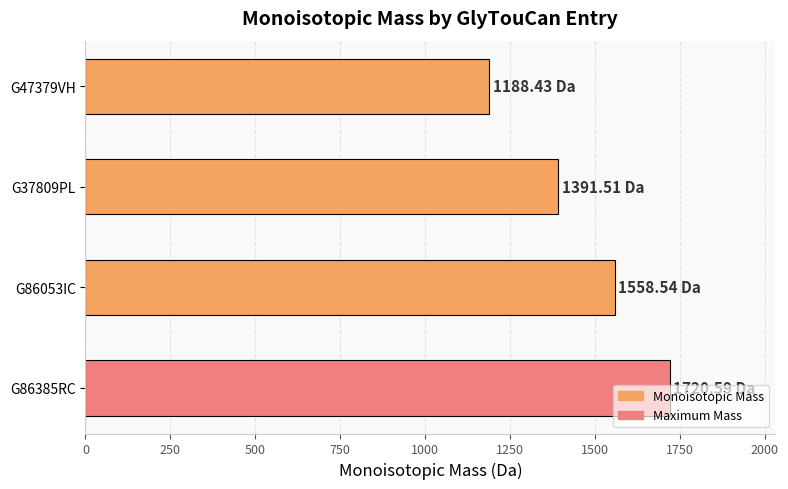

What is the sum of all values?

5859.1